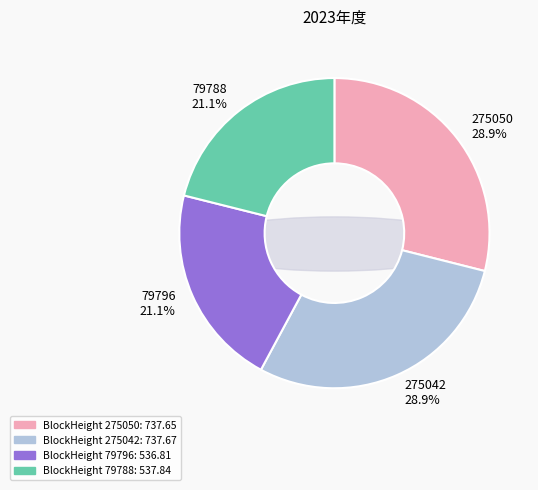

Between 275050 and 79796, which is larger?

275050